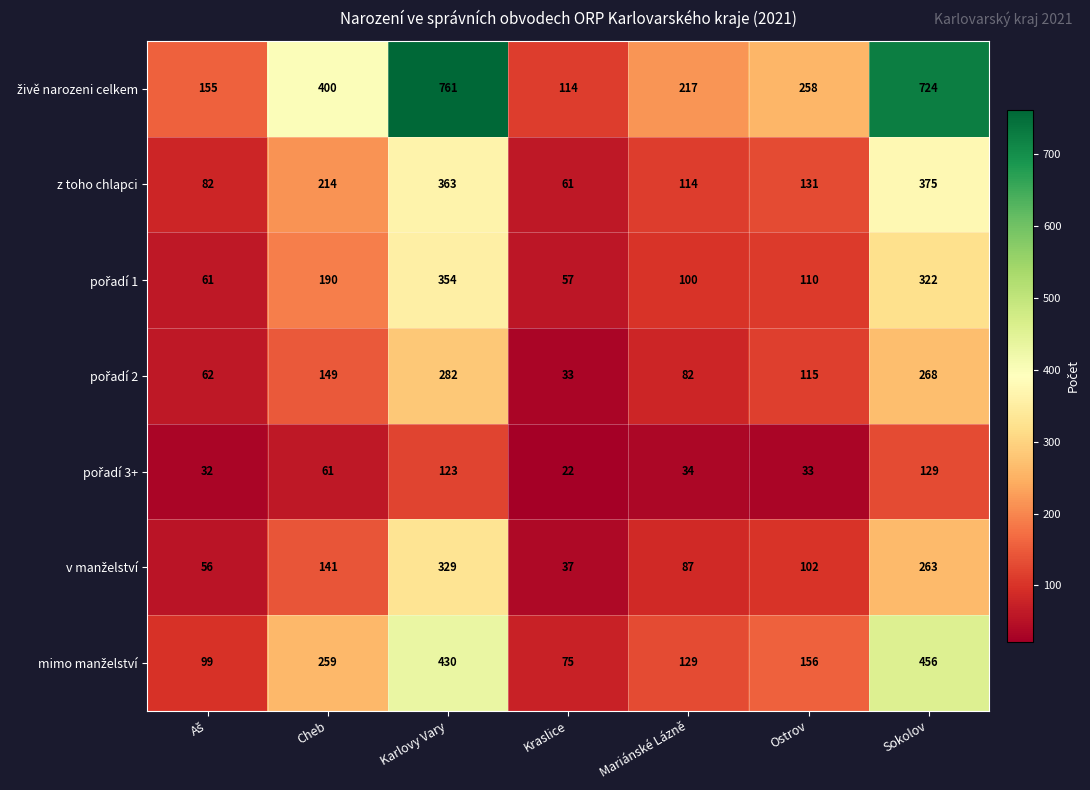

What is the maximum value shown in the chart?

761